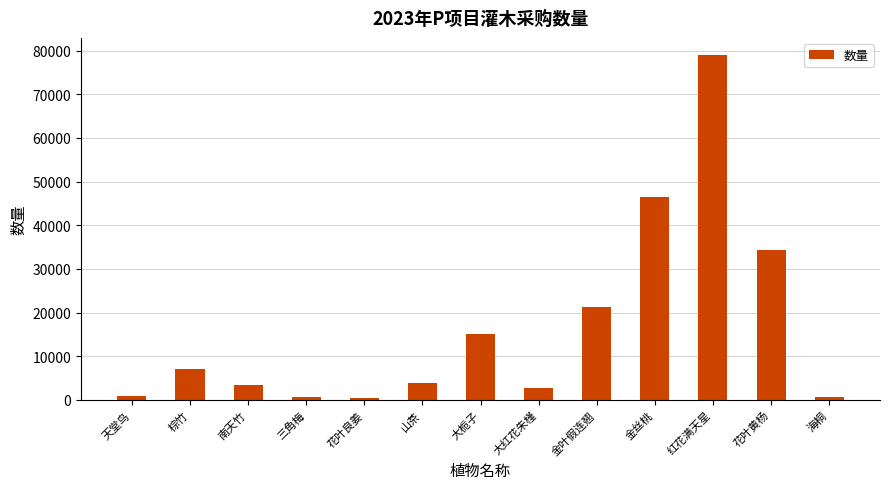

How many data points are less than 3825?

6